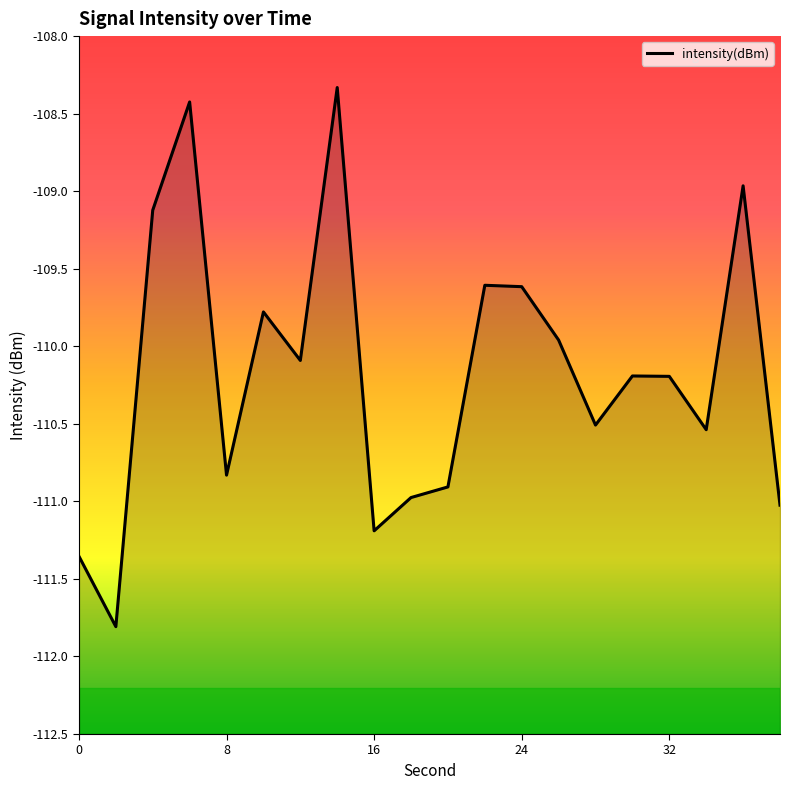

What is the smallest value displayed?

-111.8